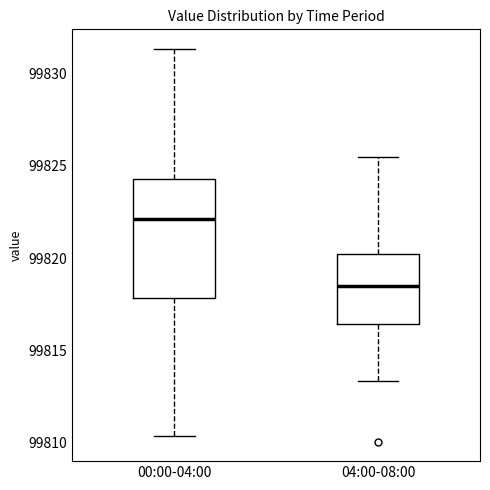

Where does the upper whisker of the box for 04:00-08:00 end on the y-axis? The values are not printed on the chart, so give them approximately, as read against the axis.

99825.5